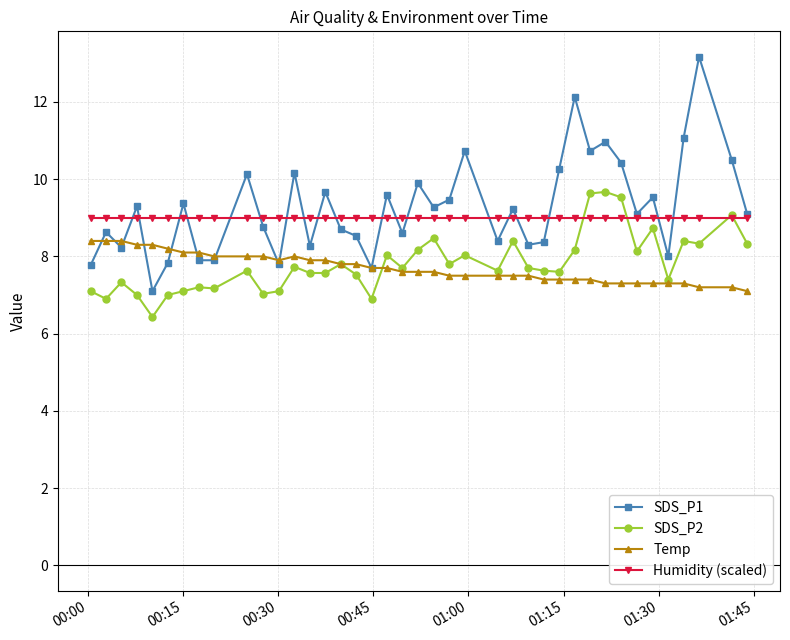

True or false: SDS_P2 has more than 2 points higher than both neighbors.

True